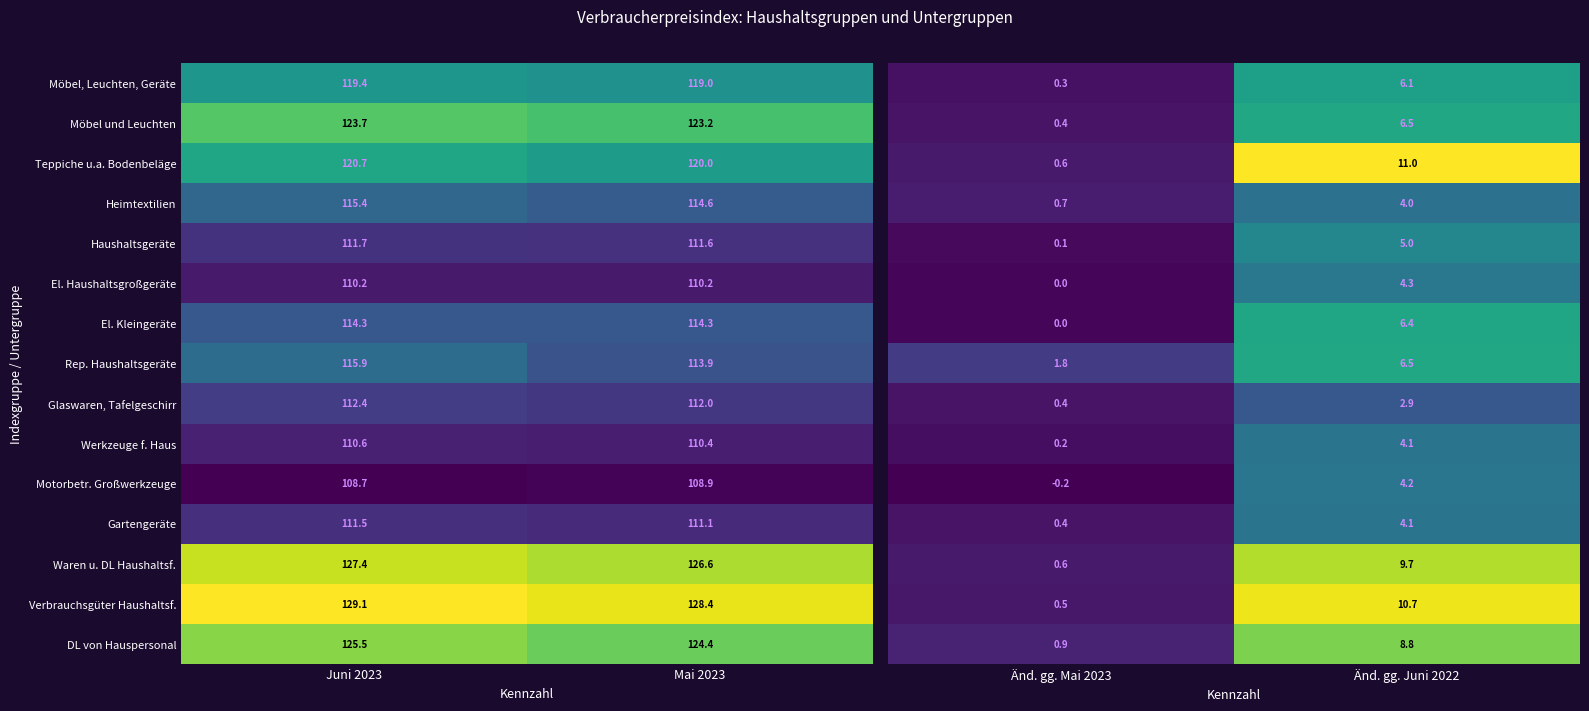

The value of Teppiche u.a. Bodenbeläge at Juni 2023 is 120.7. True or false?

True